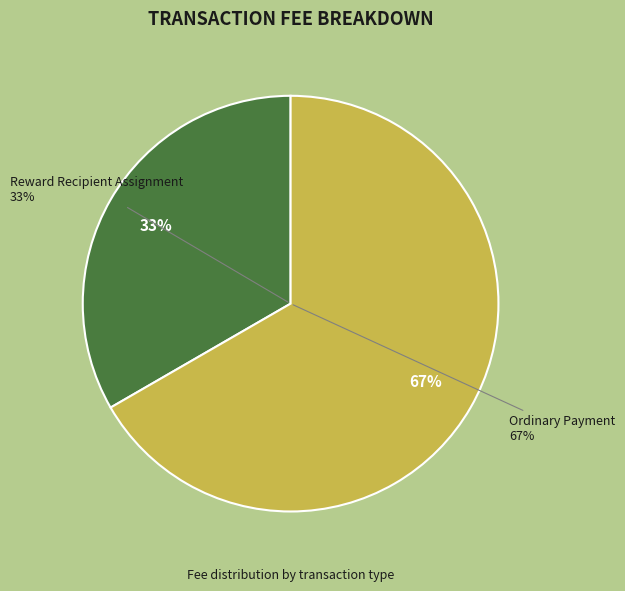

Which slice is the largest?

Ordinary Payment